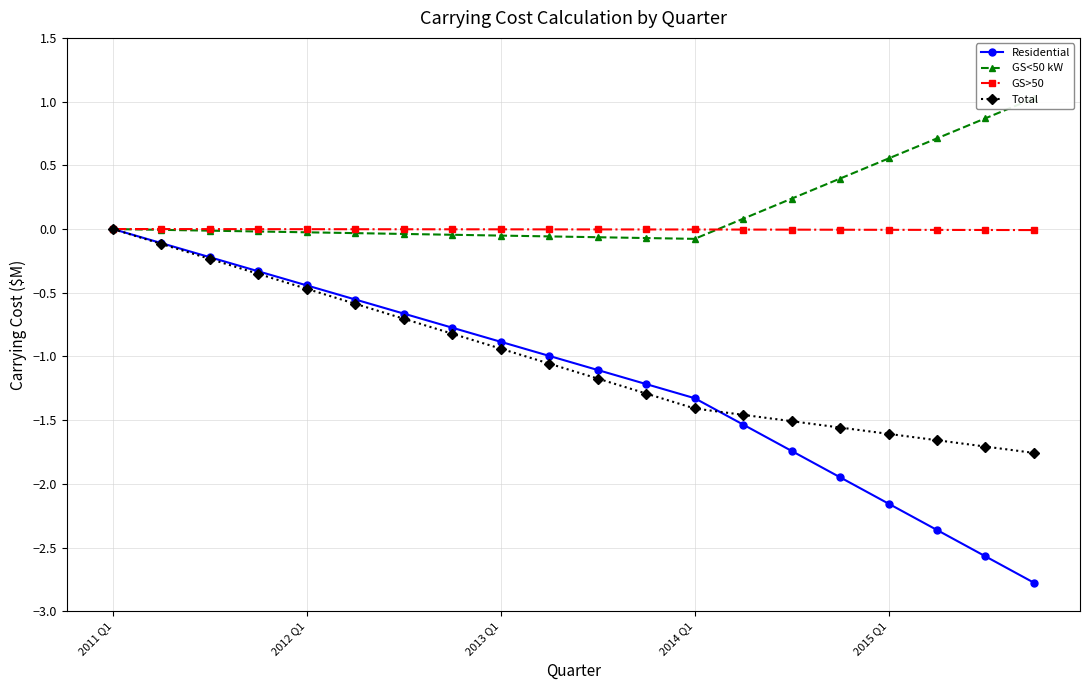

True or false: GS<50 kW has more than 1 points higher than both neighbors.

False